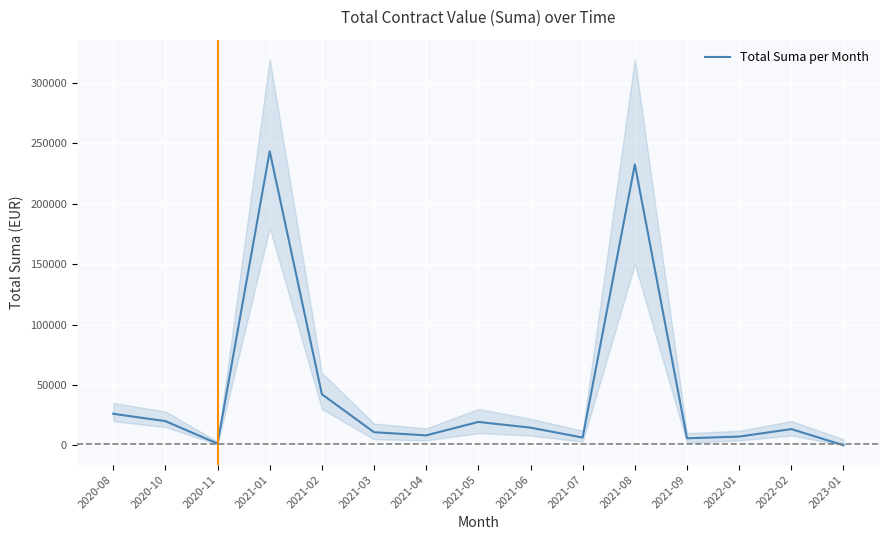

Between 2020-11 and 2021-02, which is larger?

2021-02